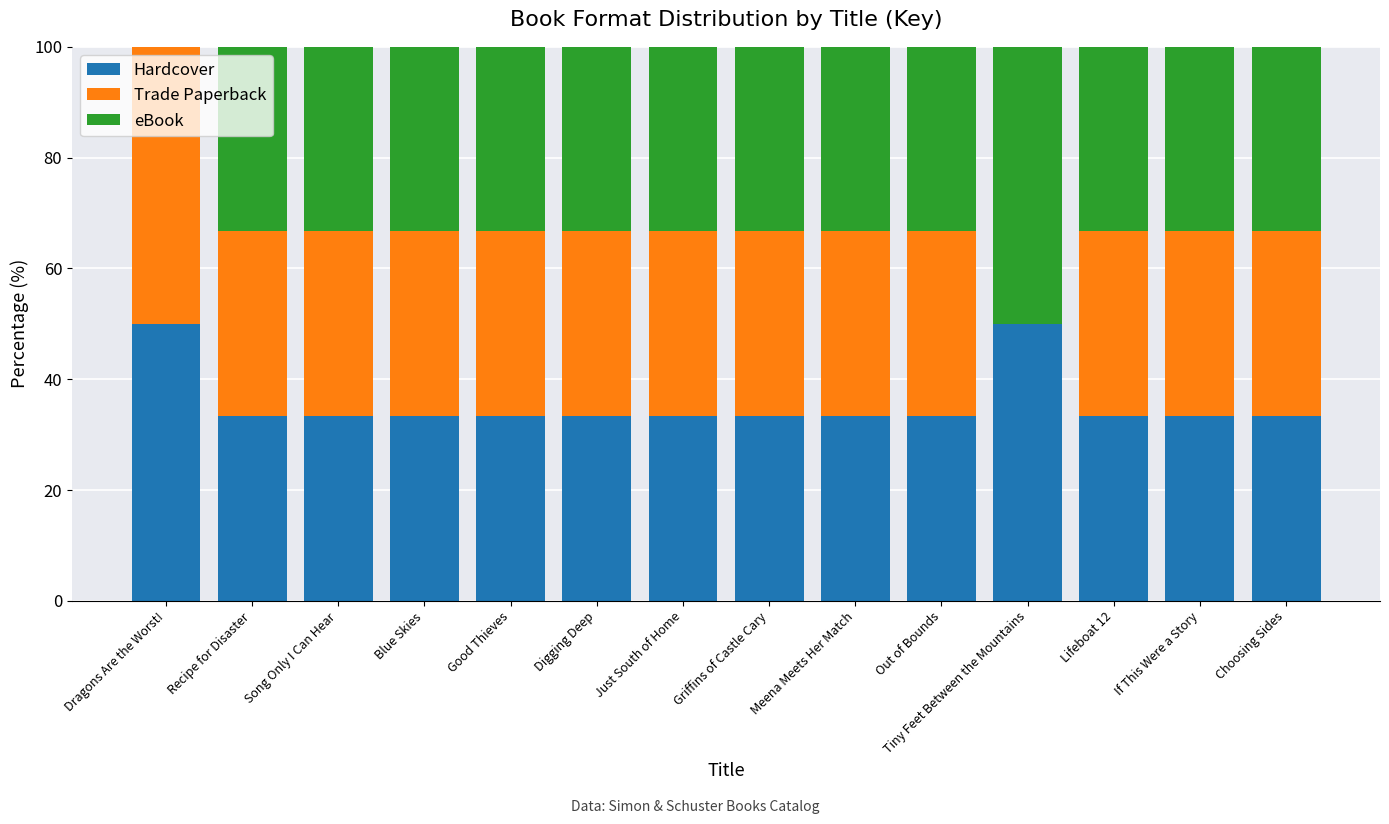

What is the total value across all series at Blue Skies?

100.0